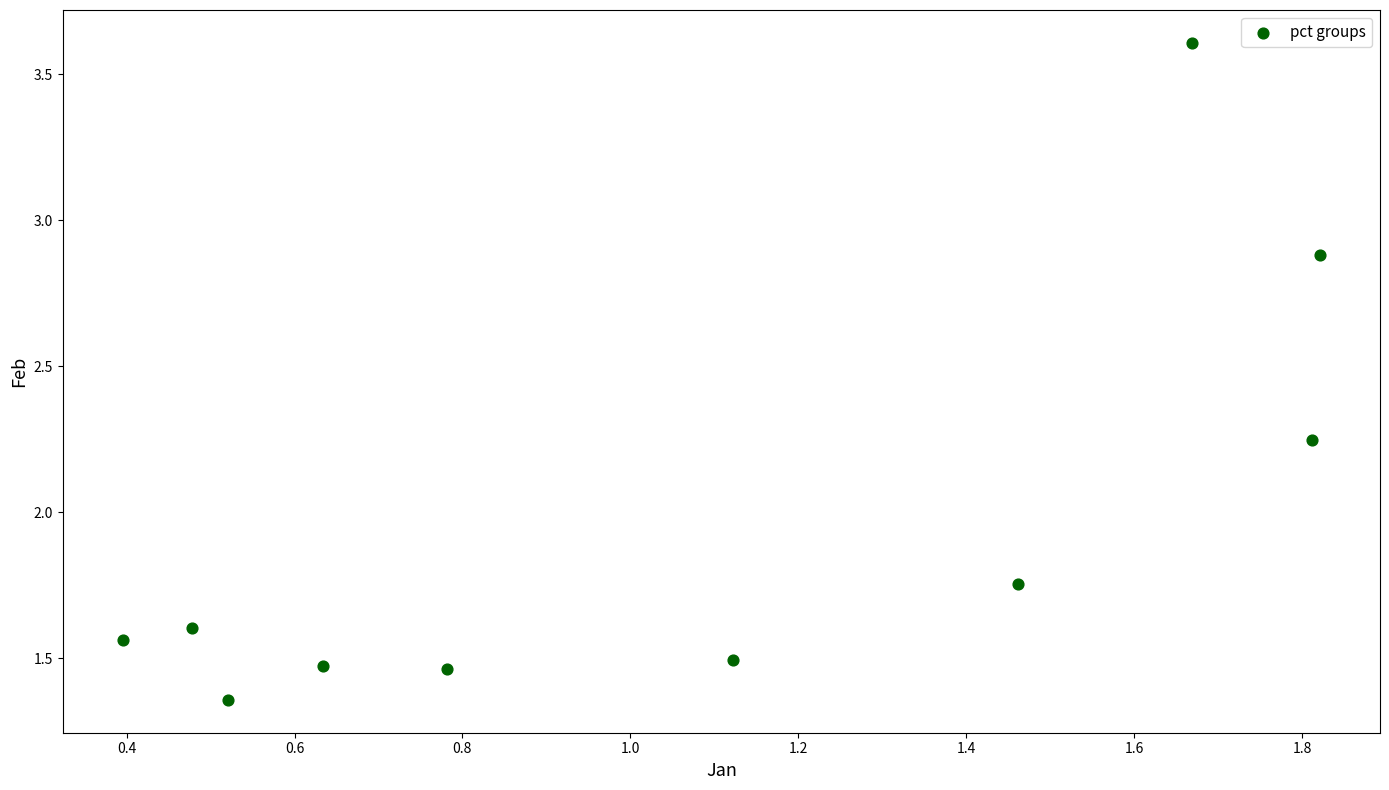

What is the range of Y values (max minus min)?

2.3